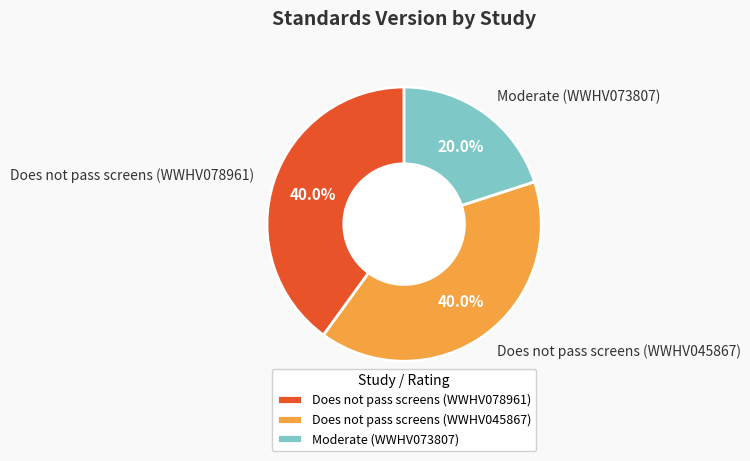

To the nearest percent, what is the difference between the Does not pass screens (WWHV045867) and Moderate (WWHV073807) slice percentages?

20%